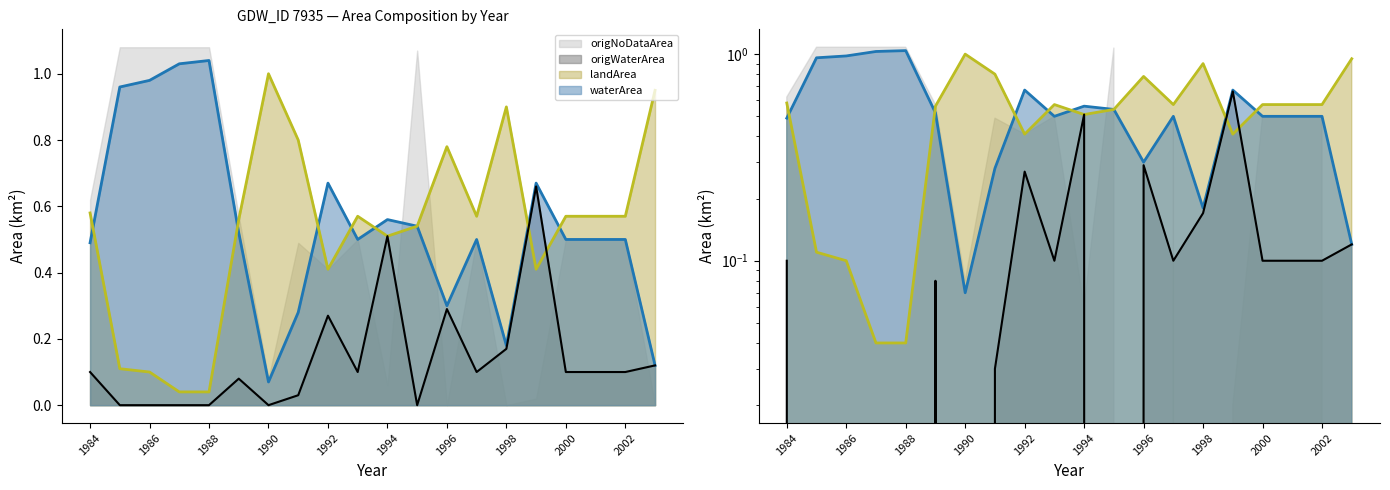

What is the average value of the waterArea series?

0.5